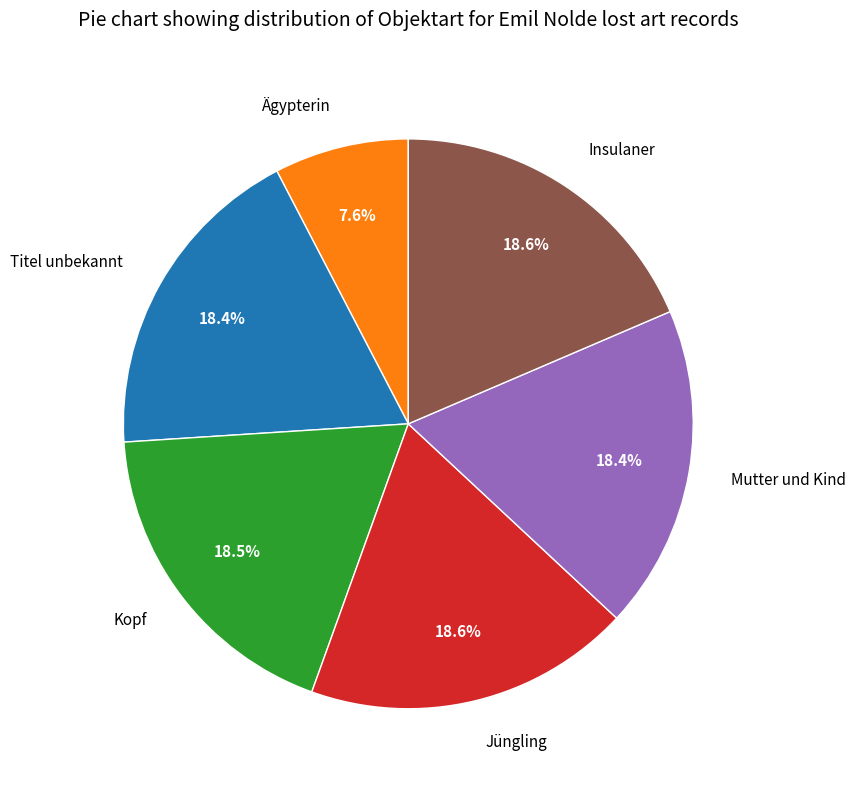

True or false: Ägypterin accounts for 8% of the total.

True